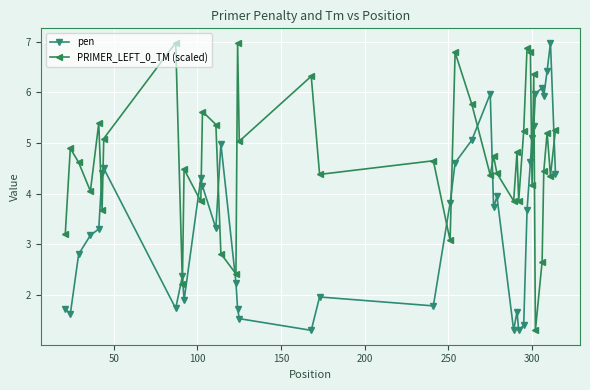

What is the difference between the maximum and minimum values in the pen series?

5.7